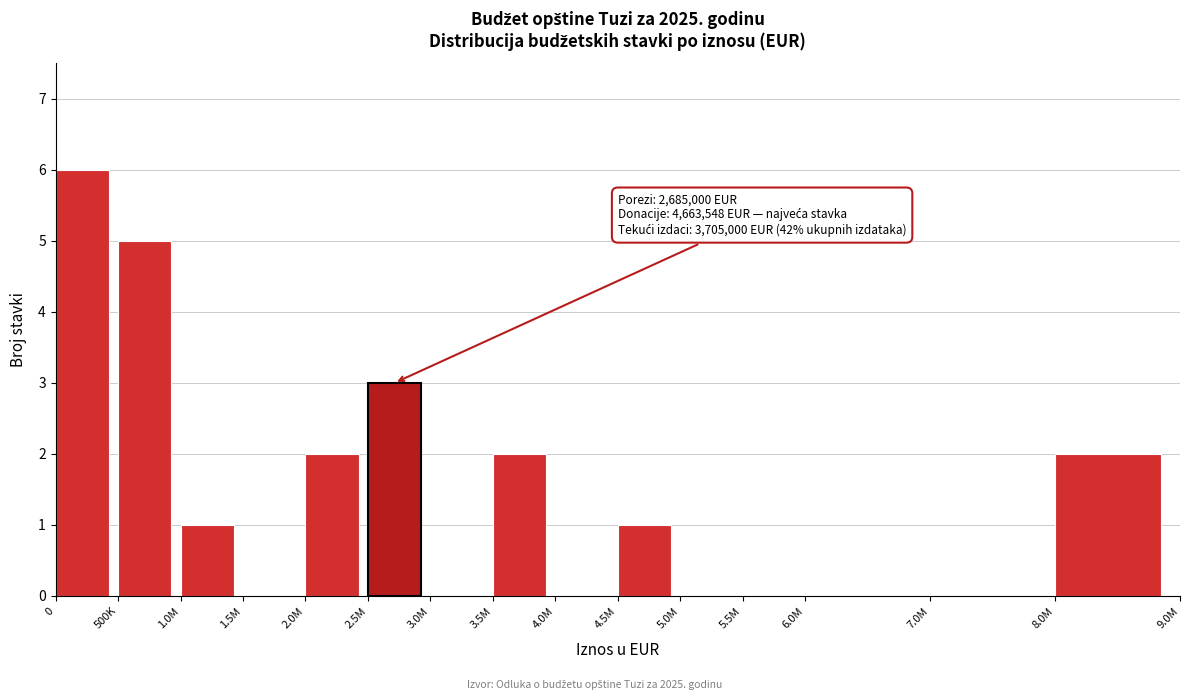

Reading left to right, list all the values displayed in this chart.

0=6	500K=5	1.0M=1	1.5M=0	2.0M=2	2.5M=3	3.0M=0	3.5M=2	4.0M=0	4.5M=1	5.0M=0	5.5M=0	6.0M=0	7.0M=0	8.0M=2